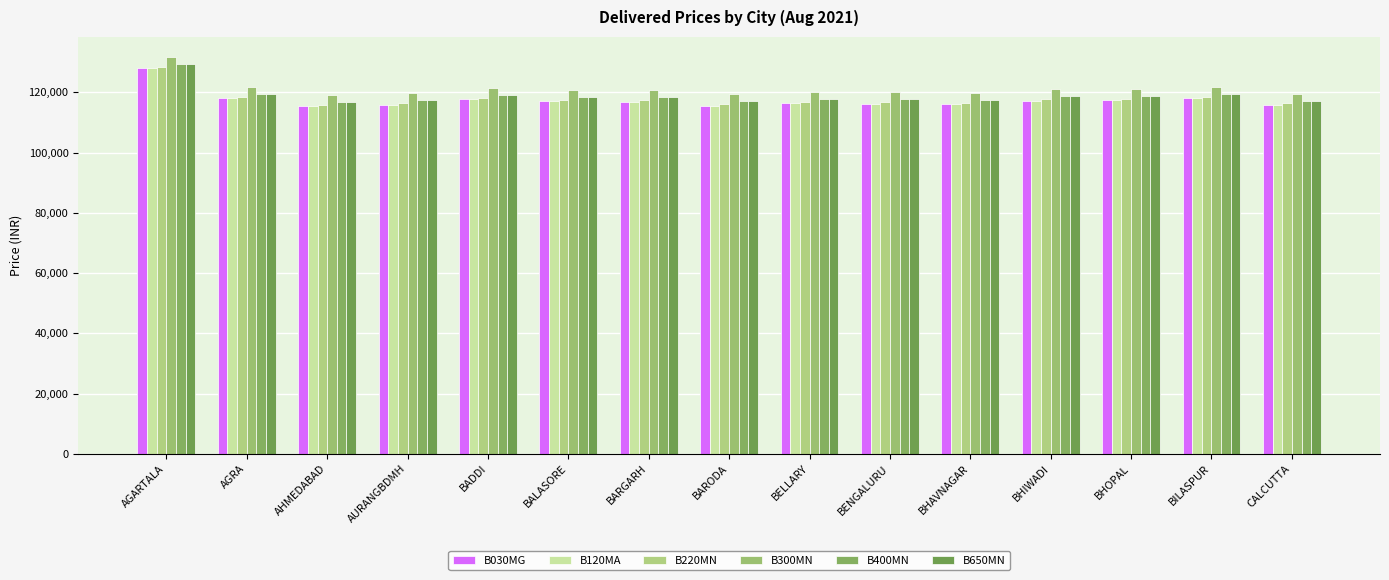

Where does the B030MG series first go above 116943?

AGARTALA